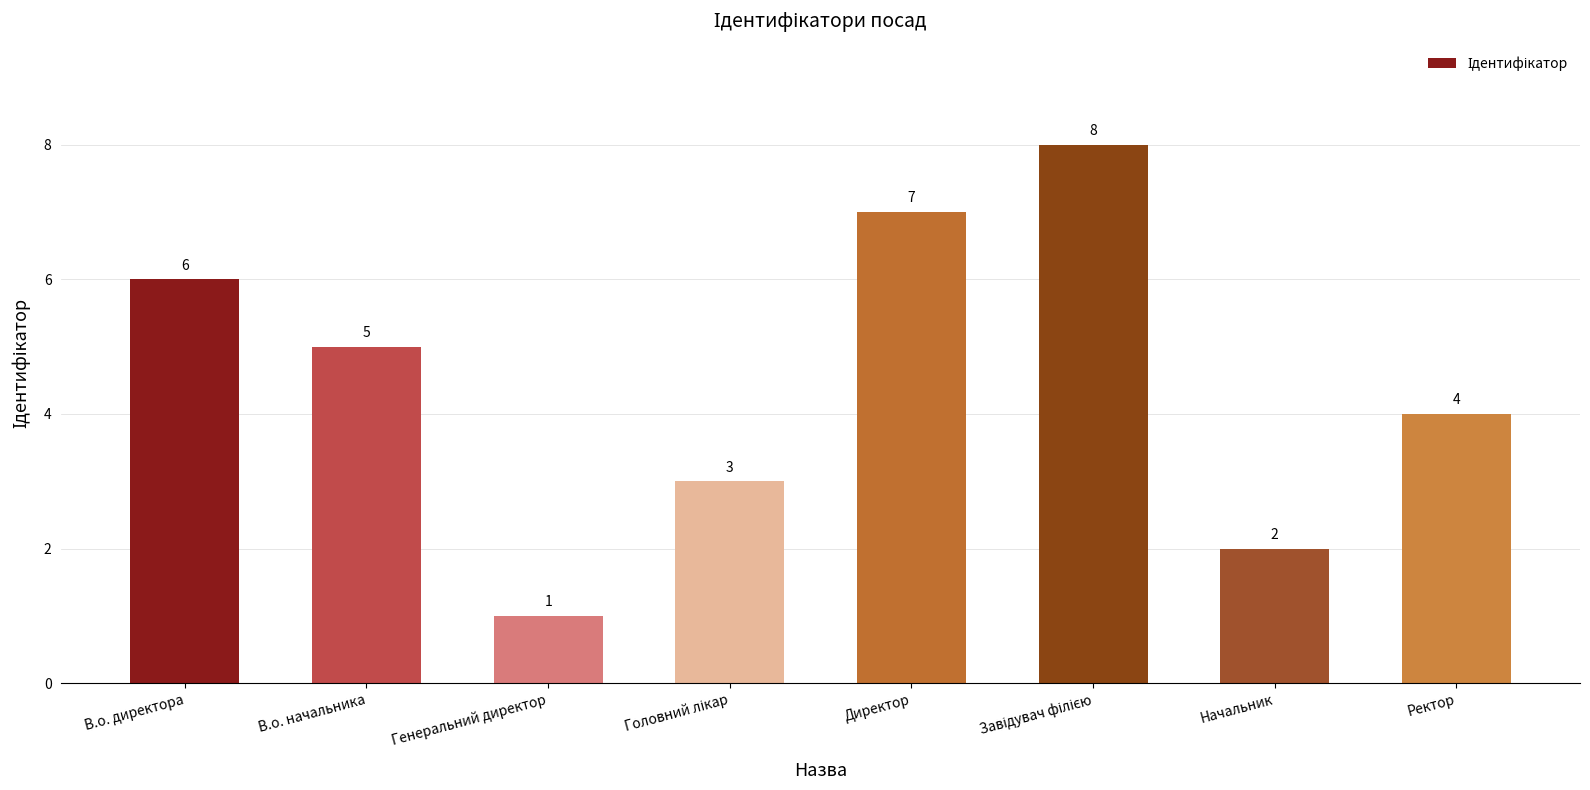

At which label is the value closest to 4?

Ректор